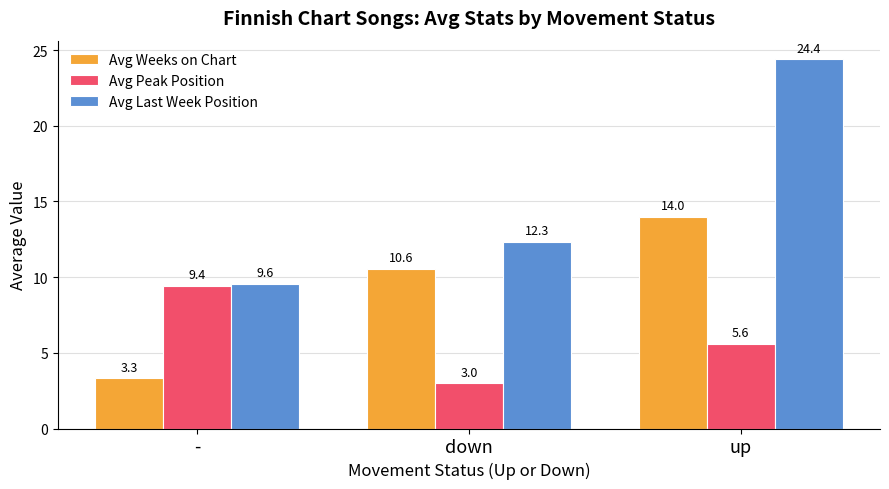

What is the label of the 1st bar from the left?

-